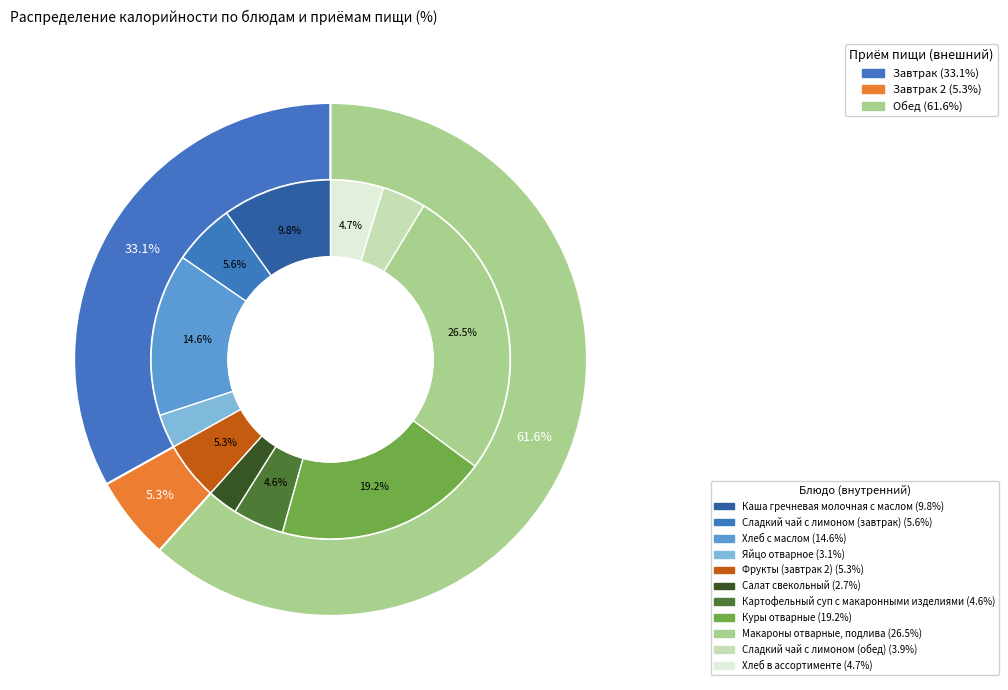

Rank the categories by value from highest to lowest.

Макароны отварные, подлива, Куры отварные, Хлеб с маслом, Каша гречневая молочная с маслом, Сладкий чай с лимоном (завтрак), Фрукты (завтрак 2), Хлеб в ассортименте, Картофельный суп с макаронными изделиями, Сладкий чай с лимоном (обед), Яйцо отварное, Салат свекольный